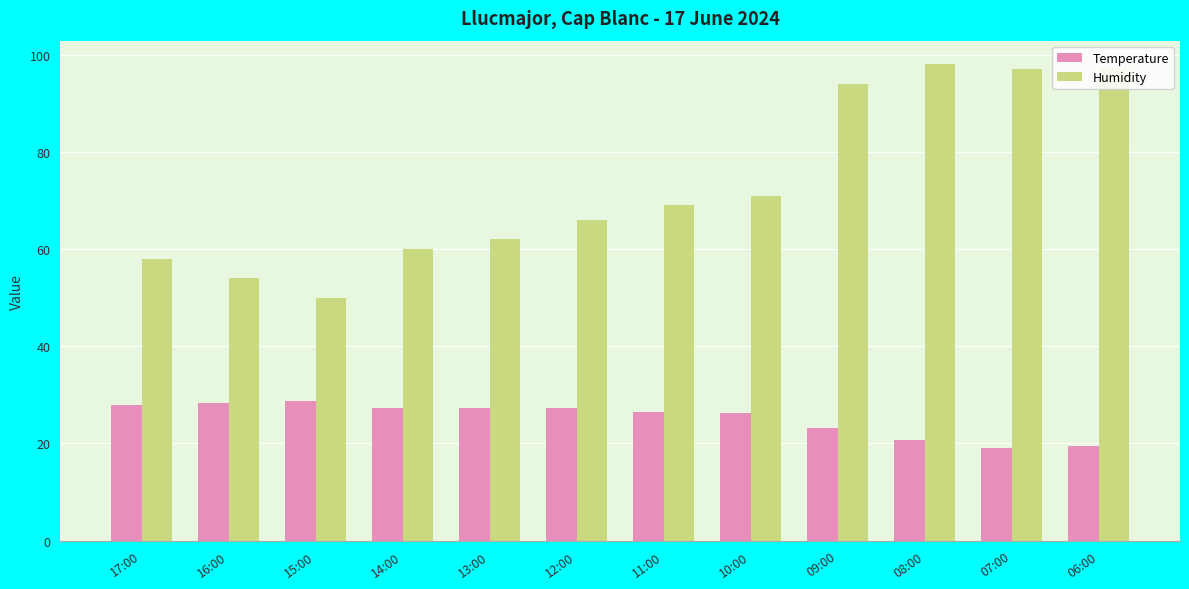

What is the label of the 7th bar from the left?

11:00